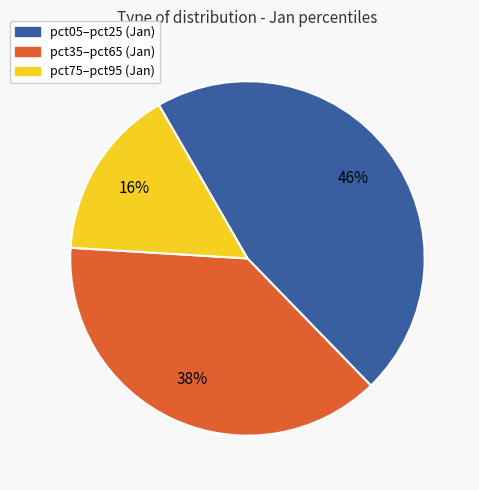

Is there a majority slice in this chart?

No